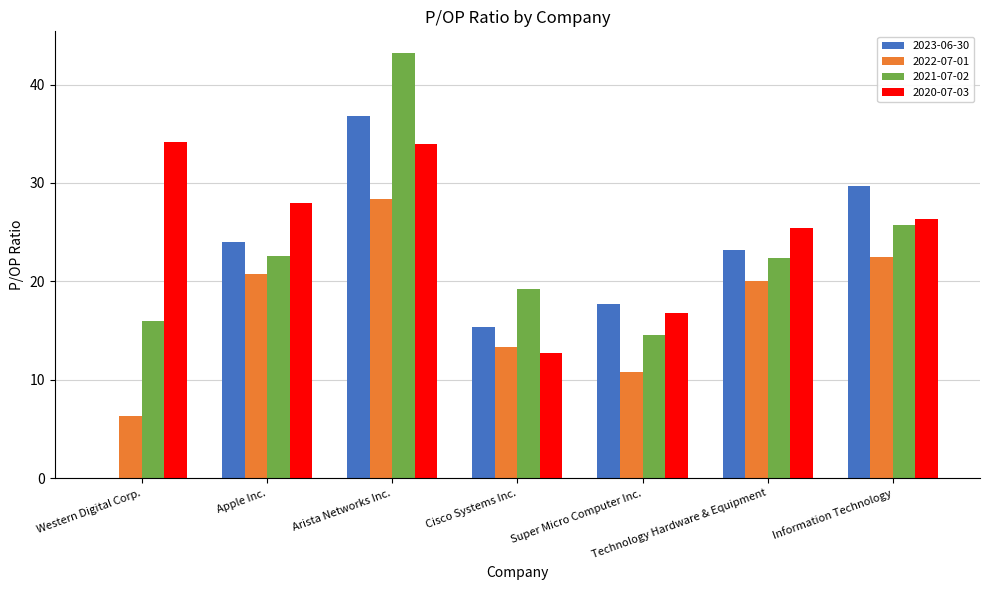

Which series changed the most between Arista Networks Inc. and Information Technology?

2021-07-02